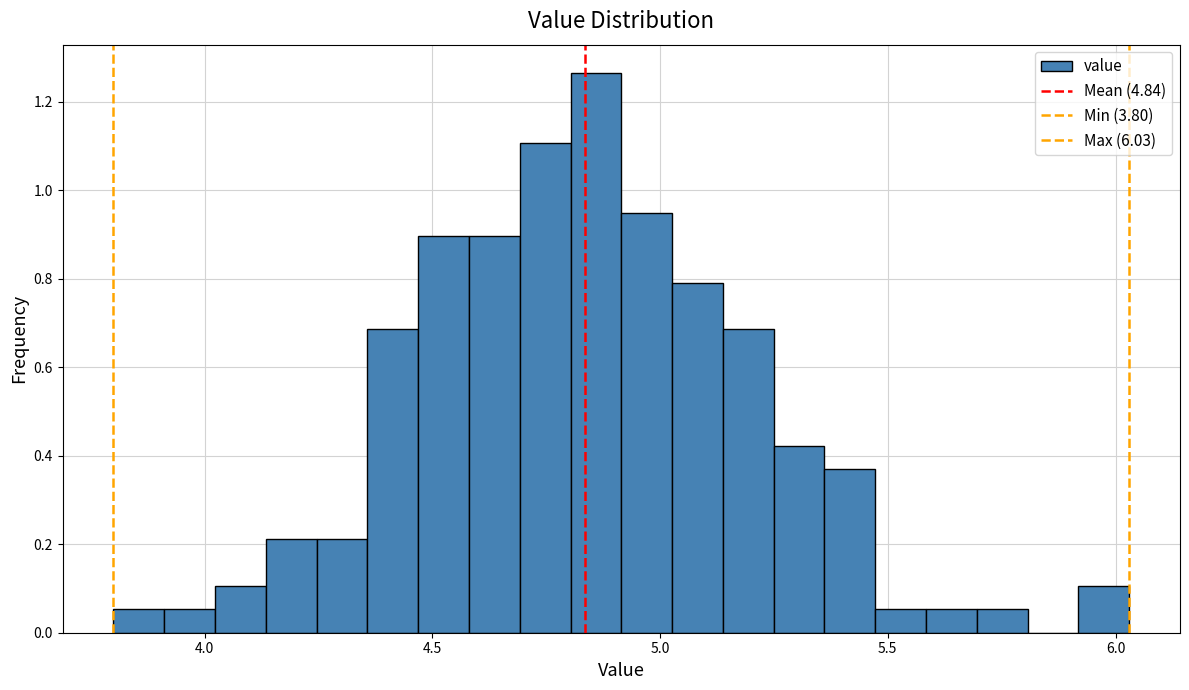

Around what value on the x-axis is the tallest bar? Give the approximate position of its centre, as read against the axis.

4.85